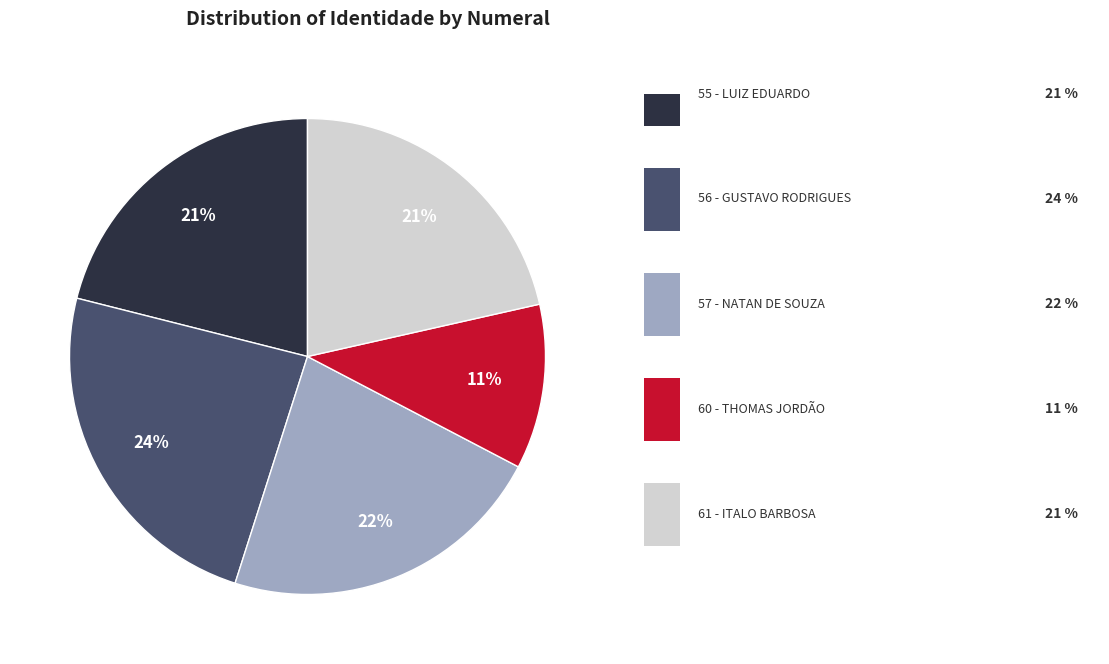

To the nearest percent, what is the average slice percentage?

20%